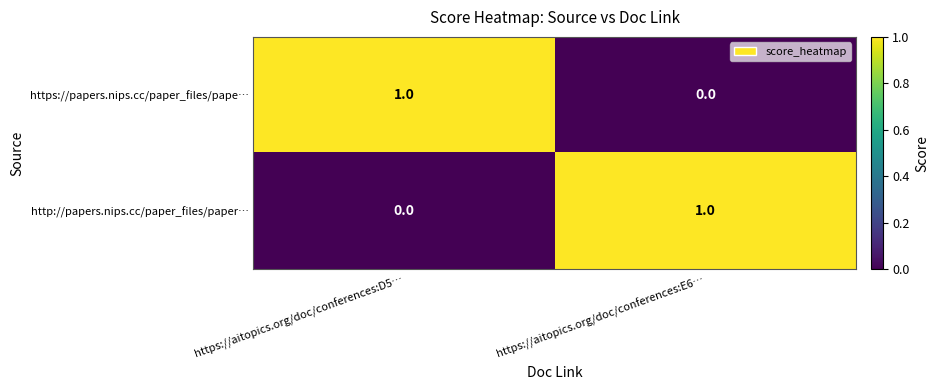

Is it true that http://papers.nips.cc/paper_files/paper… equals 0 at https://aitopics.org/doc/conferences:D5…?

True